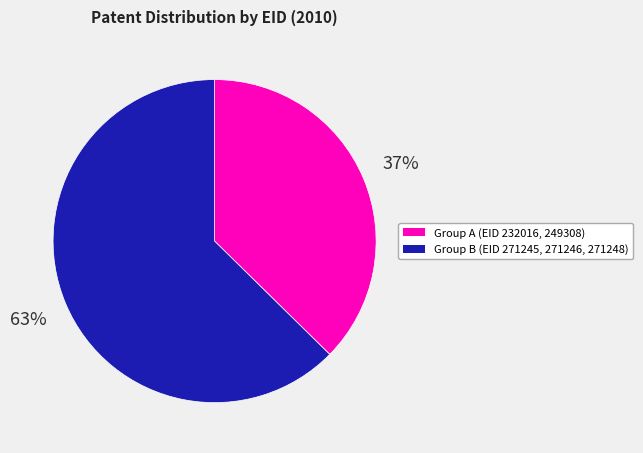

Does any single category account for the majority?

Yes